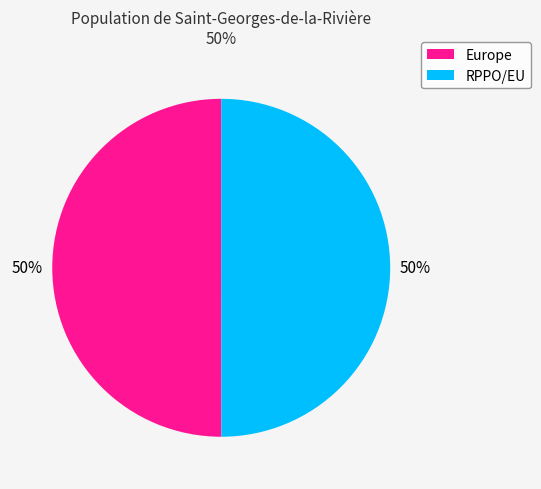

Approximately how many times larger is the value at RPPO/EU compared to Europe?

1.0